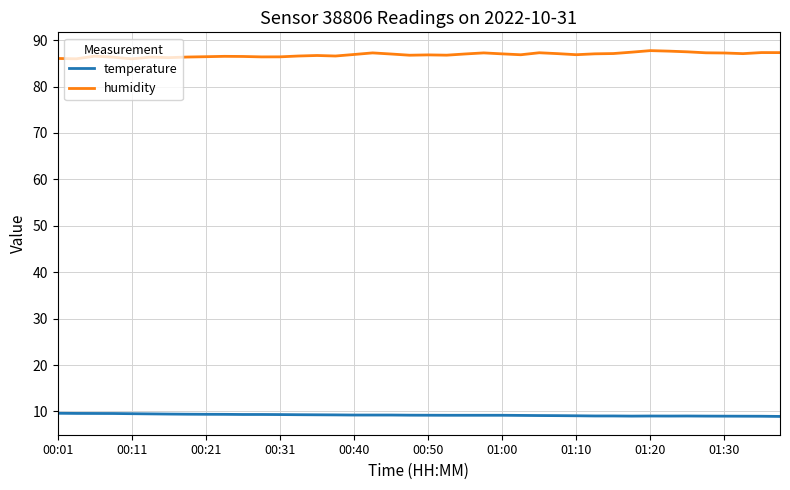

What is the minimum value for humidity?

86.0